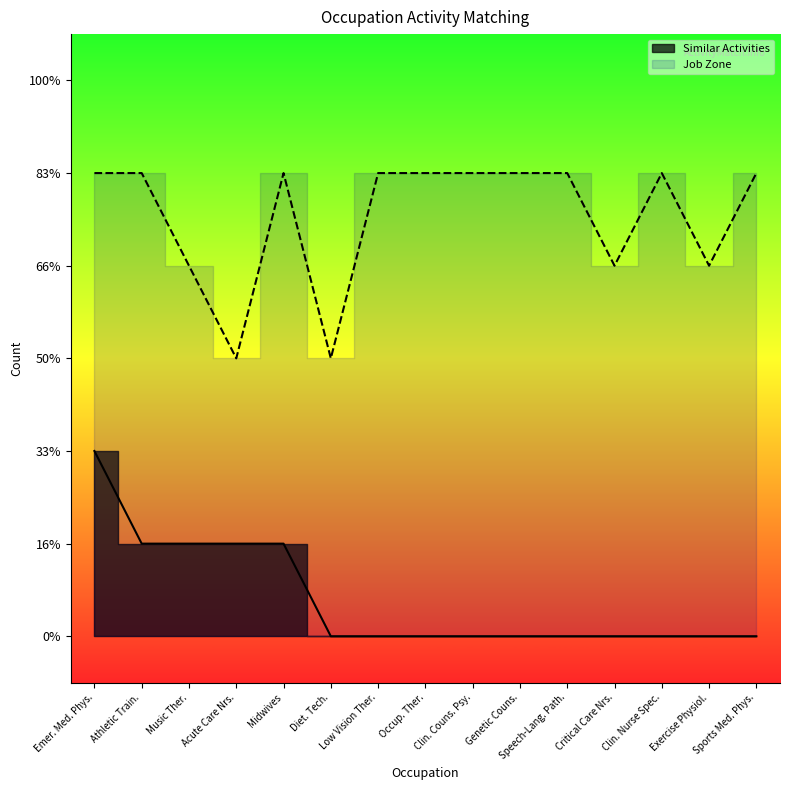

Which series has the largest total across all categories?

Job Zone